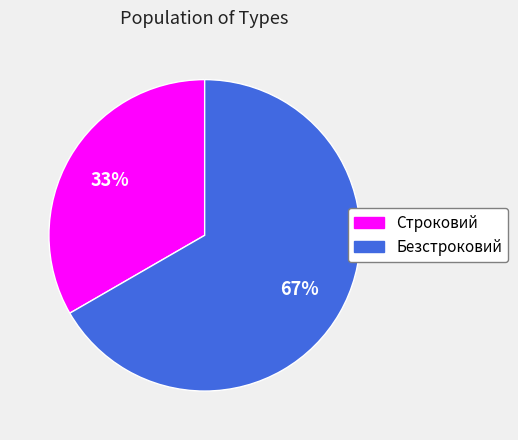

To the nearest percent, what portion does Строковий represent?

33%